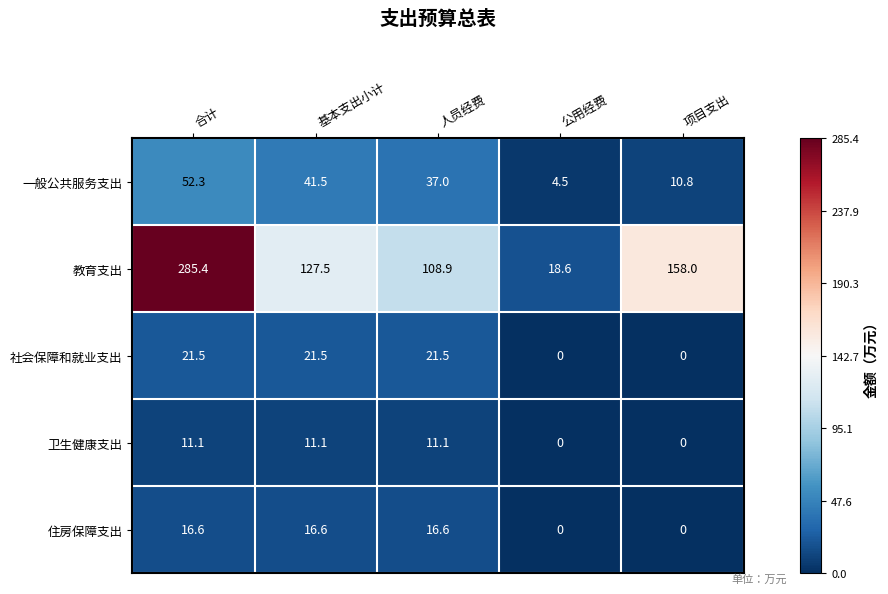

What is the difference between the second highest and minimum values in the 一般公共服务支出 series?

37.0